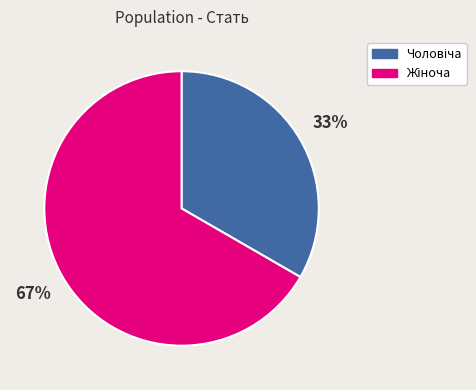

Is there a majority slice in this chart?

Yes